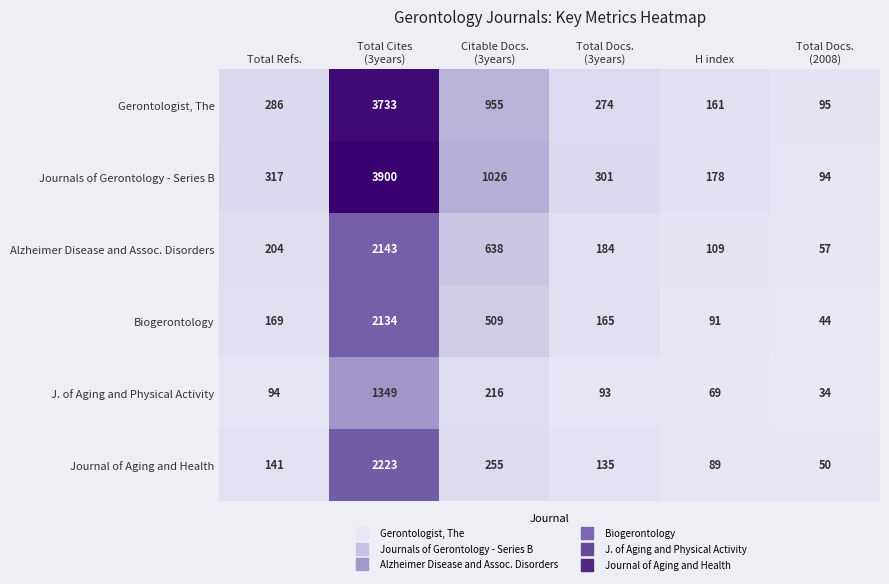

The J. of Aging and Physical Activity series shows 165 at Total Refs.. True or false?

False